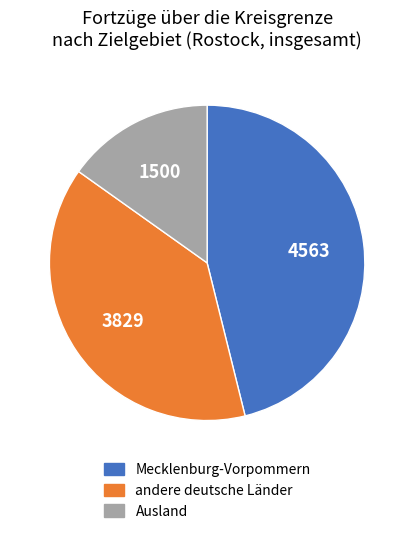

Rank the categories by value from lowest to highest.

Ausland, andere deutsche Länder, Mecklenburg-Vorpommern